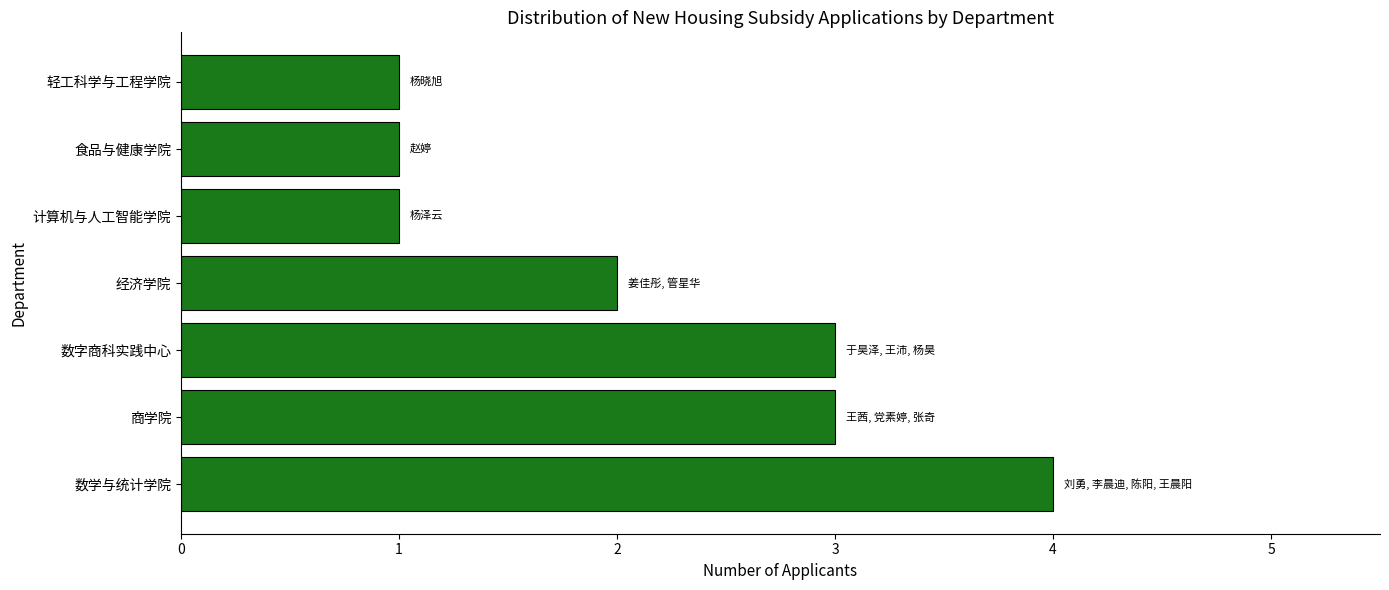

Reading bottom to top, extract all data points from this chart.

数学与统计学院=4	商学院=3	数字商科实践中心=3	经济学院=2	计算机与人工智能学院=1	食品与健康学院=1	轻工科学与工程学院=1